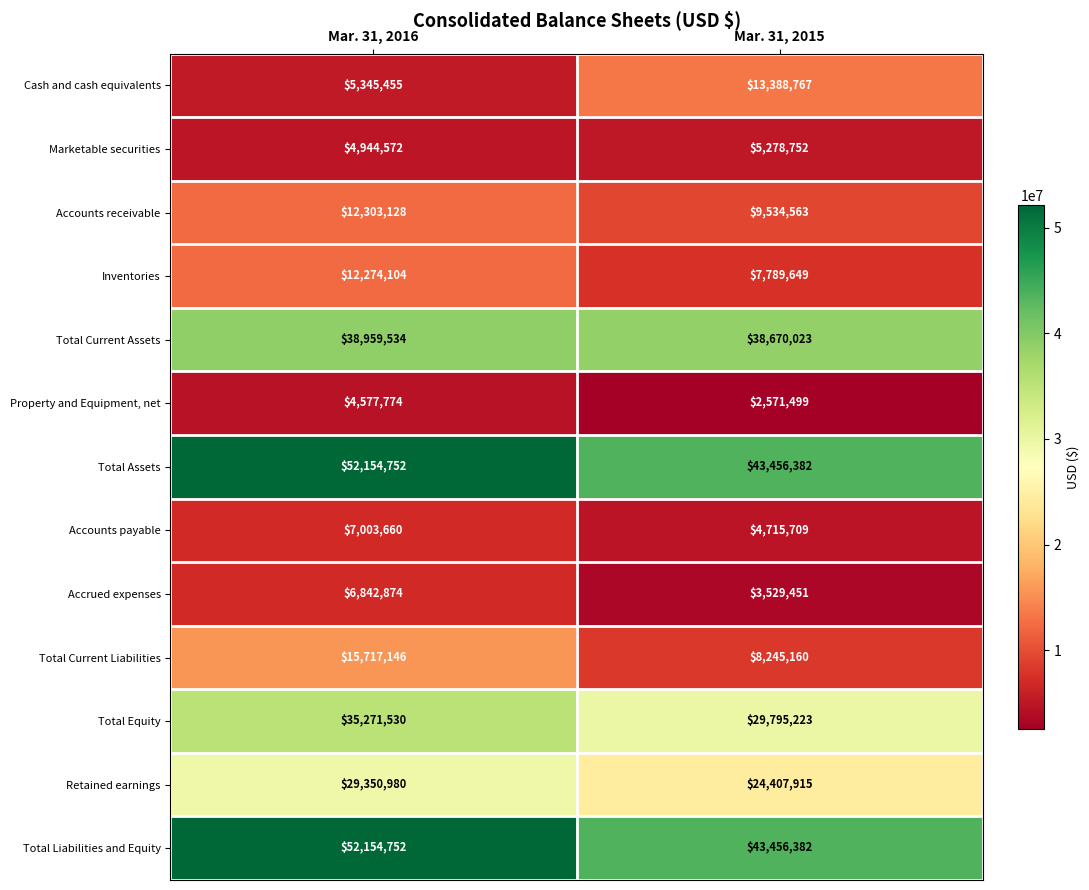

The Accrued expenses series shows 3250392 at Mar. 31, 2016. True or false?

False